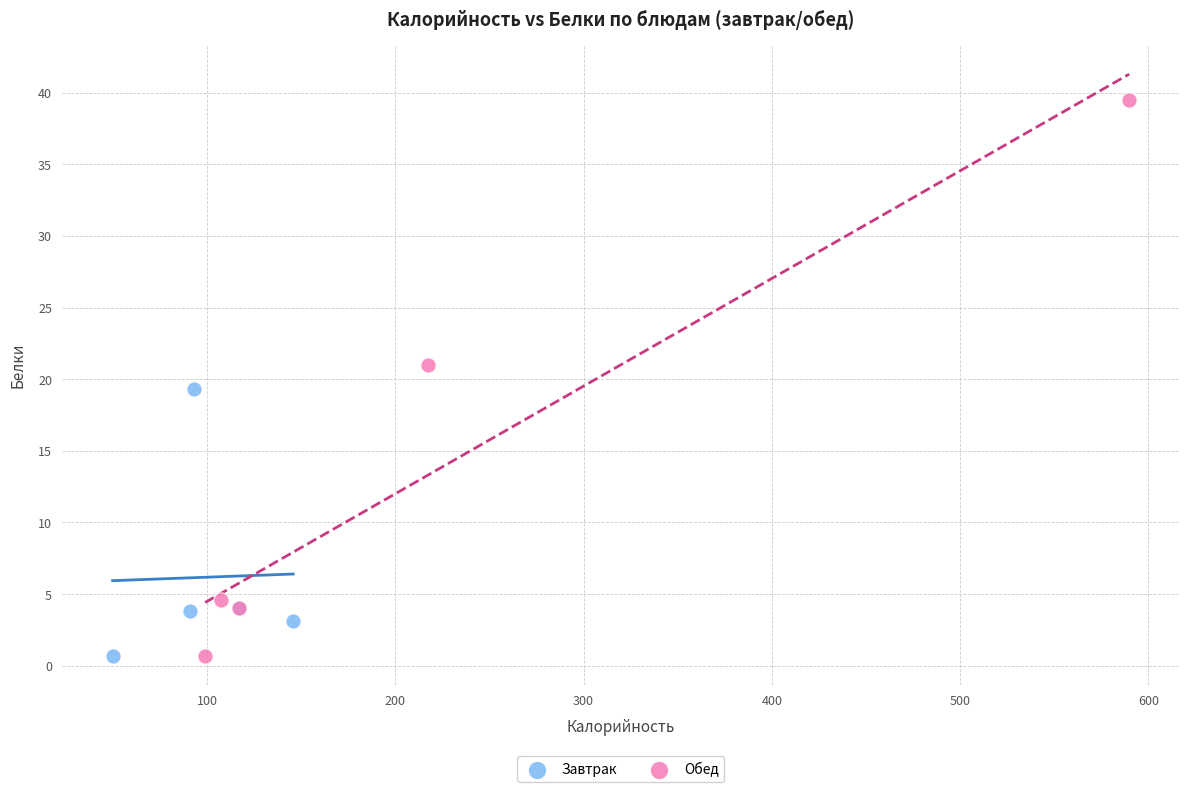

Which series has the largest Y range (max minus min)?

Обед